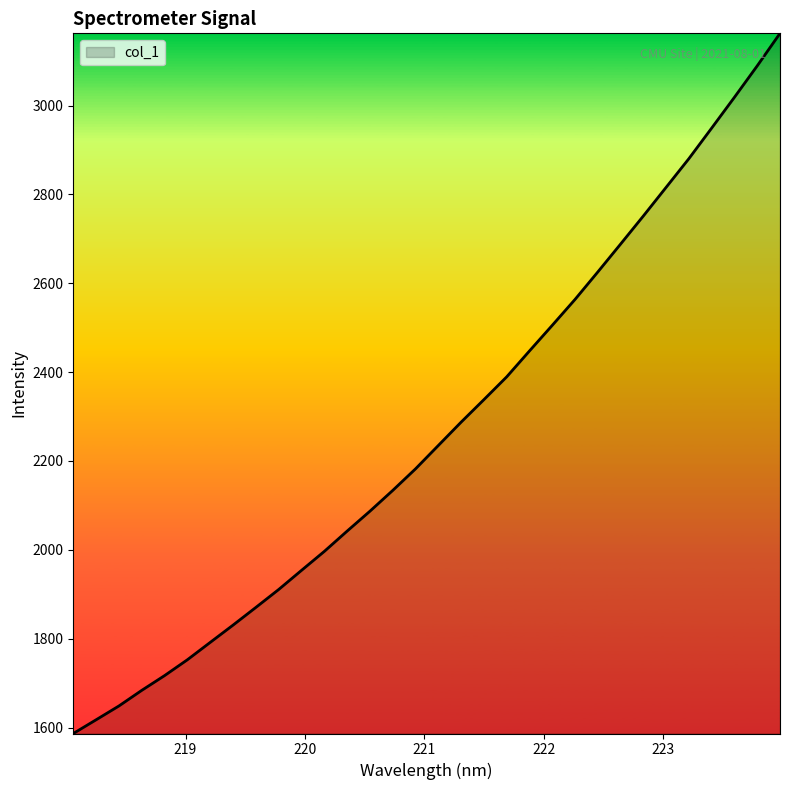

What is the smallest value displayed?

1586.7